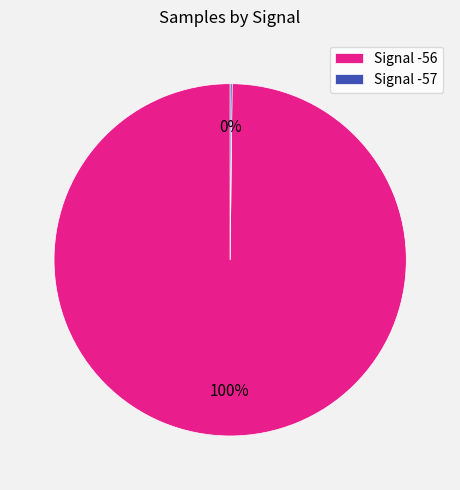

To the nearest percent, what portion does Signal -56 represent?

100%